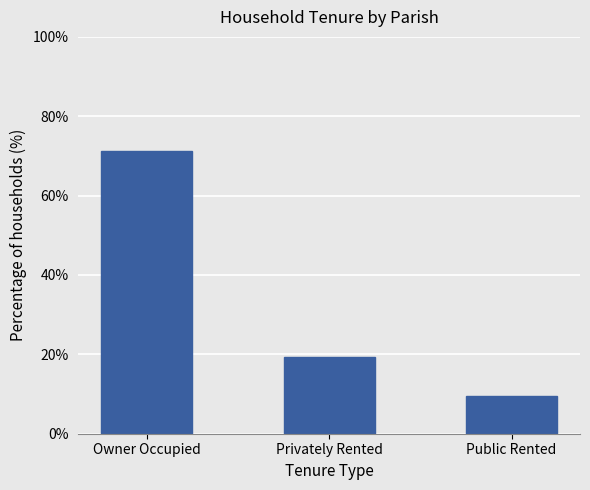

The chart shows a value of 11.0 at Privately Rented. True or false?

False